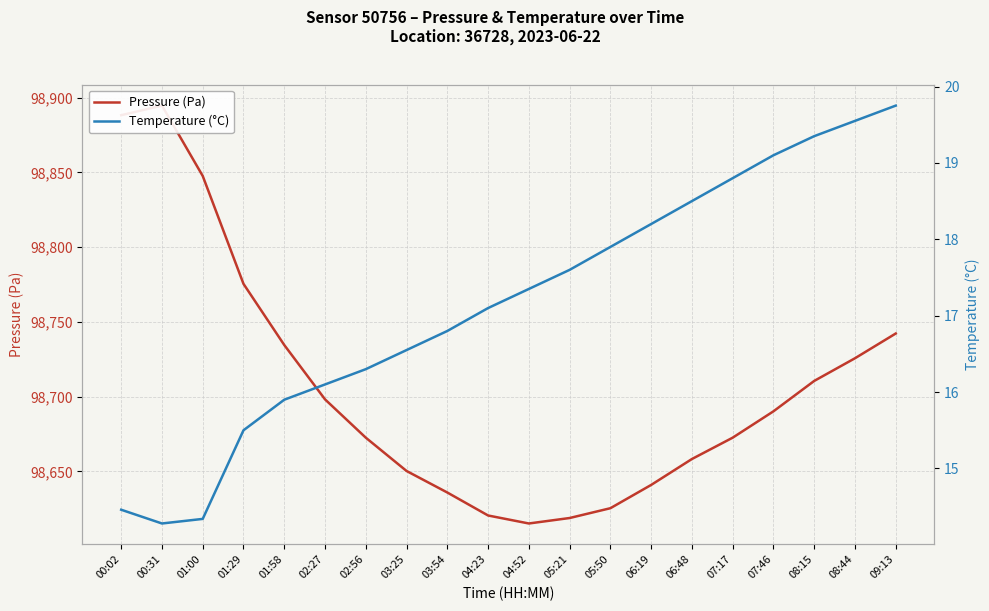

Reading left to right, transcribe all the data shown in this chart.

Pressure (Pa): 00:02=98888.2	00:31=98894.7	01:00=98847.6	01:29=98775.4	01:58=98734.5	02:27=98698.1	02:56=98672.5	03:25=98650.2	03:54=98635.8	04:23=98620.4	04:52=98615.1	05:21=98618.8	05:50=98625.3	06:19=98640.9	06:48=98658.2	07:17=98672.5	07:46=98690.1	08:15=98710.5	08:44=98725.6	09:13=98742.2
Temperature (°C): 00:02=14.5	00:31=14.3	01:00=14.3	01:29=15.5	01:58=15.9	02:27=16.1	02:56=16.3	03:25=16.6	03:54=16.8	04:23=17.1	04:52=17.4	05:21=17.6	05:50=17.9	06:19=18.2	06:48=18.5	07:17=18.8	07:46=19.1	08:15=19.4	08:44=19.6	09:13=19.8